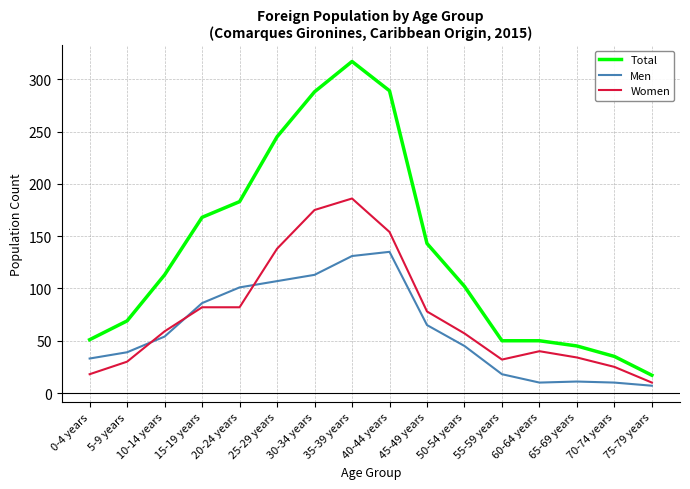

True or false: Total and Men cross at least once.

False